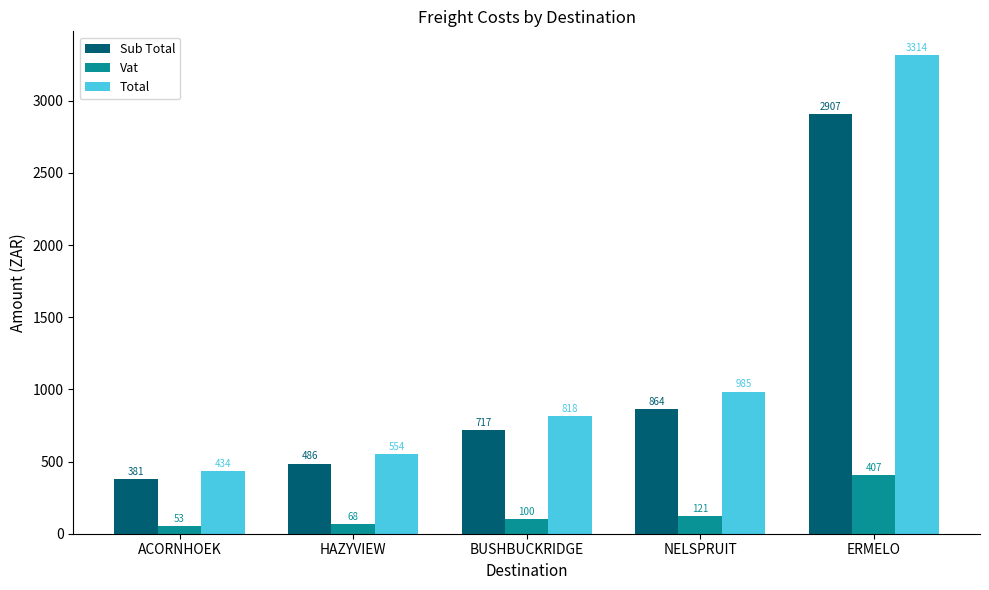

What are all the series names shown in the legend?

Sub Total, Vat, Total